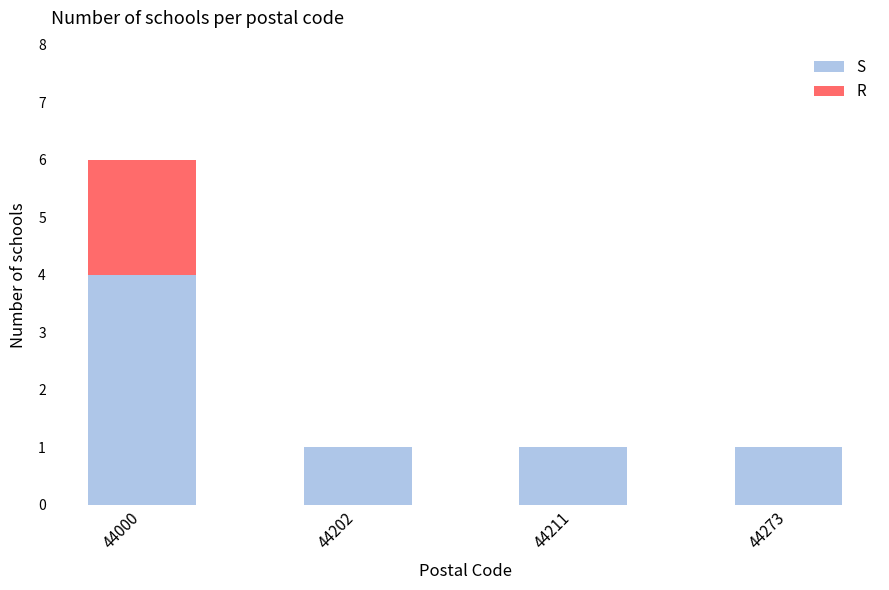

The S series shows 1 at 44202. True or false?

True